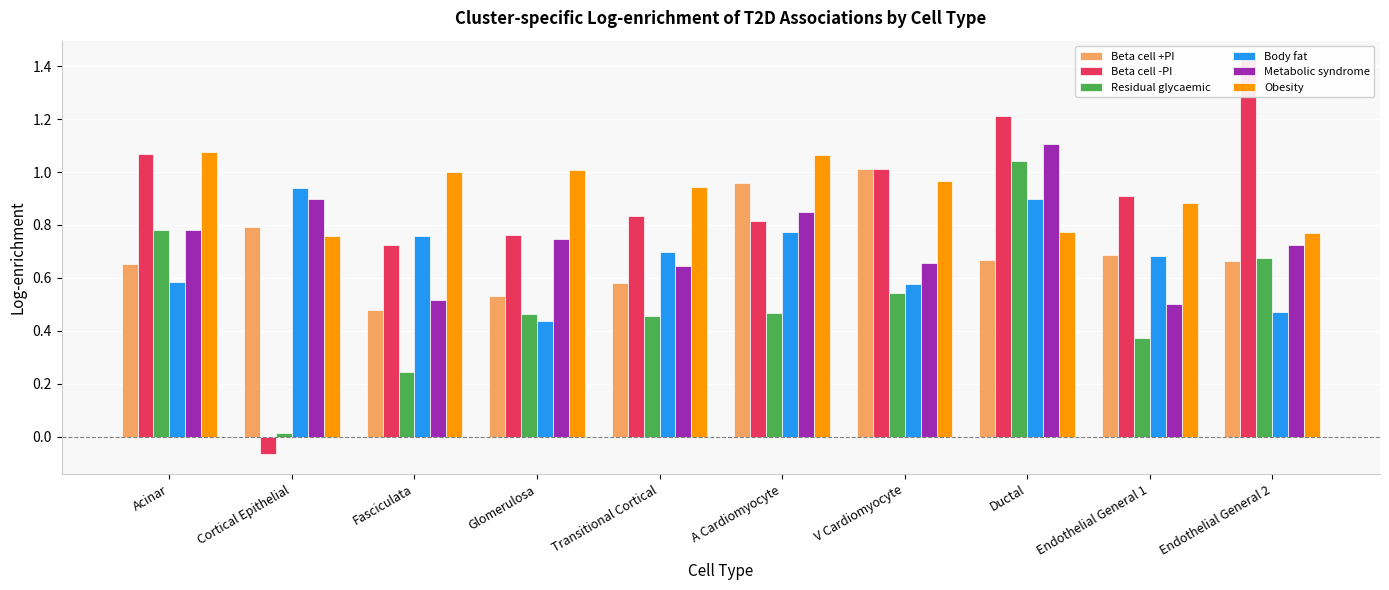

What position from the right is Endothelial General 2?

1